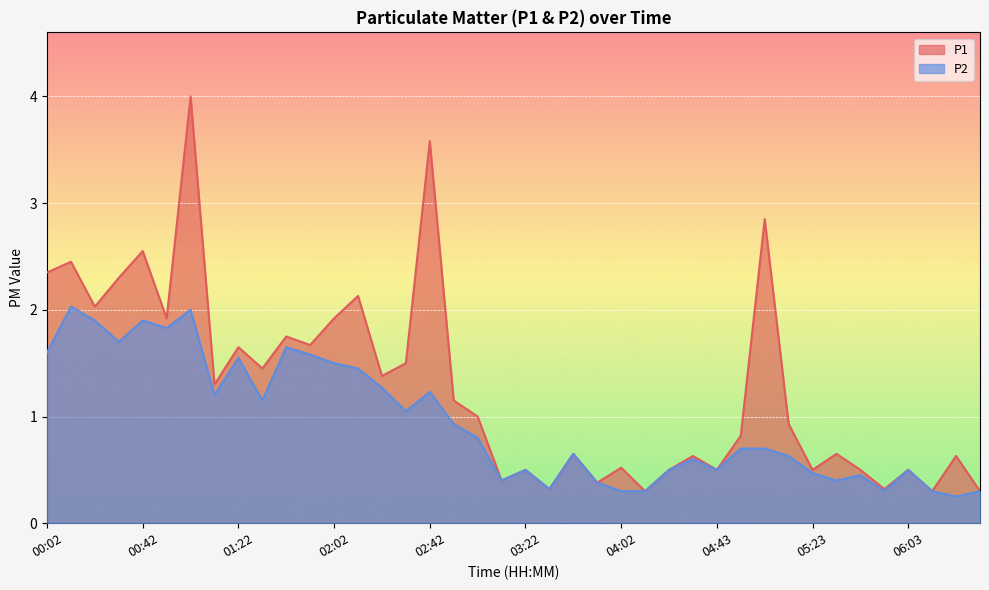

What is the sum of the P1 values at 02:22 and 01:32?

2.8